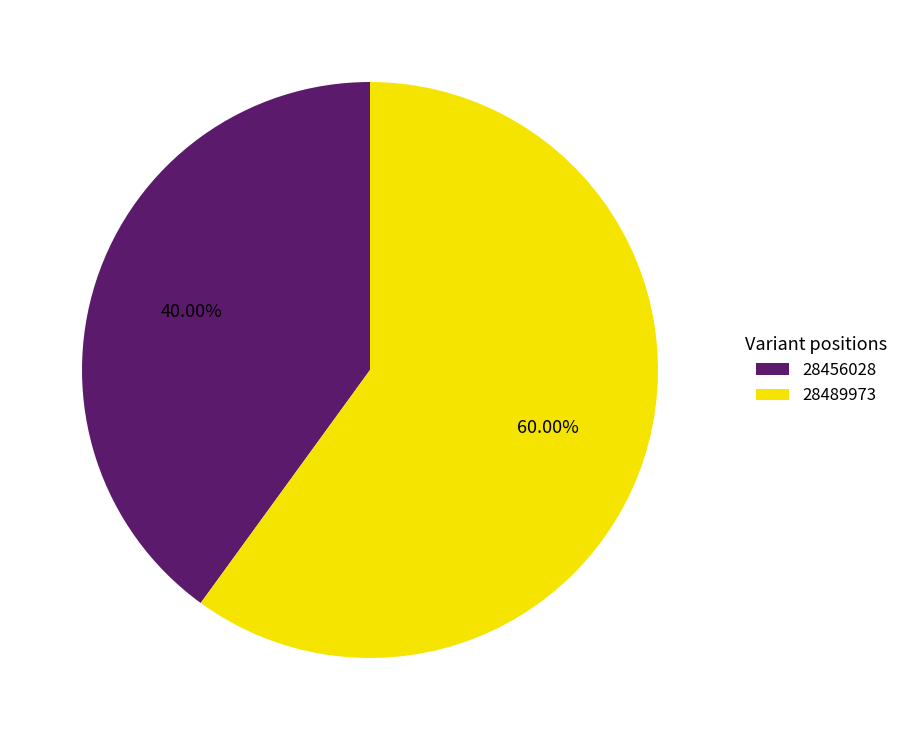

Combined, what portion of the pie is 28456028 and 28489973?

100.0%